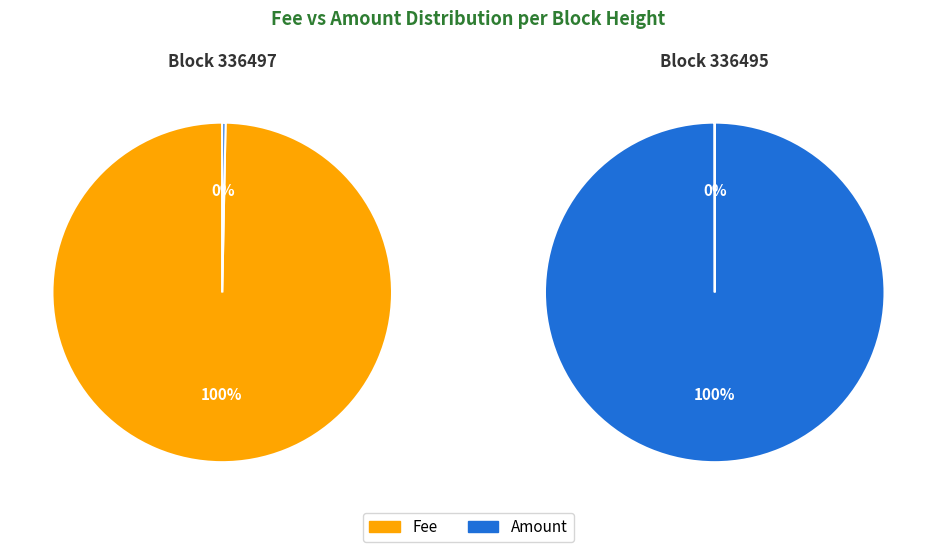

How many segments does this pie chart have?

2